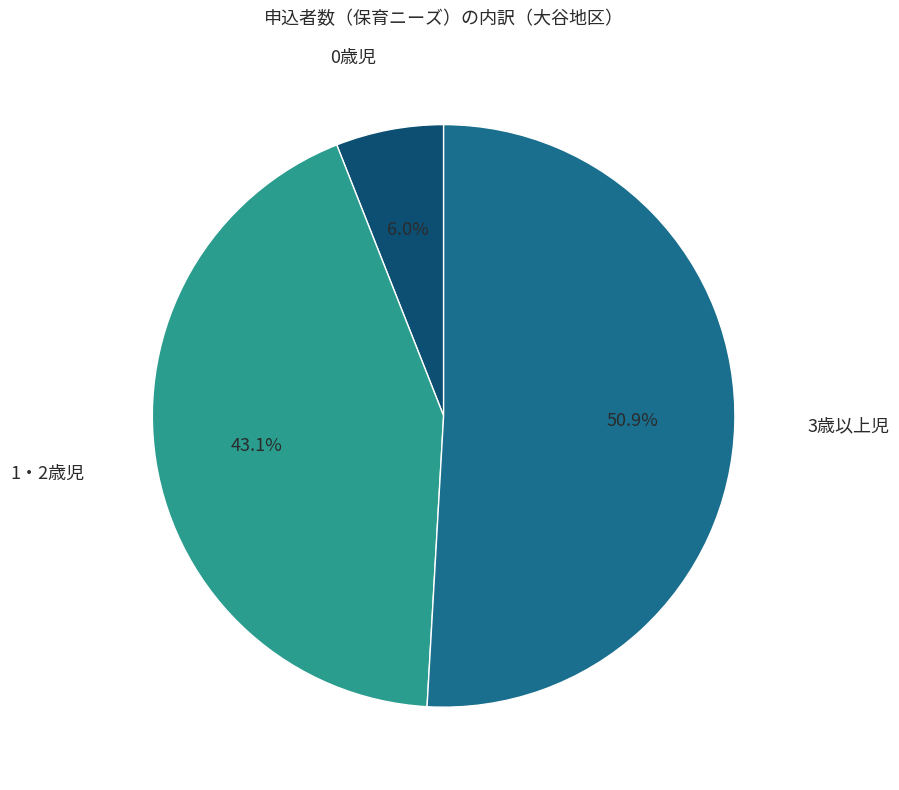

Does any single category account for the majority?

Yes